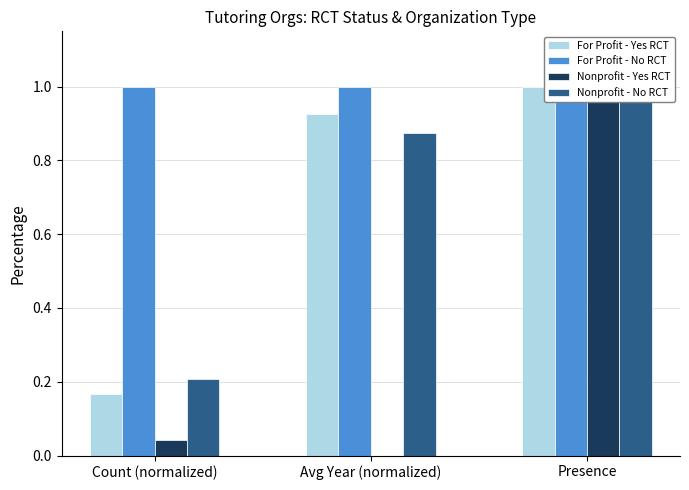

What is the difference between the maximum and minimum values in the For Profit - Yes RCT series?

0.8